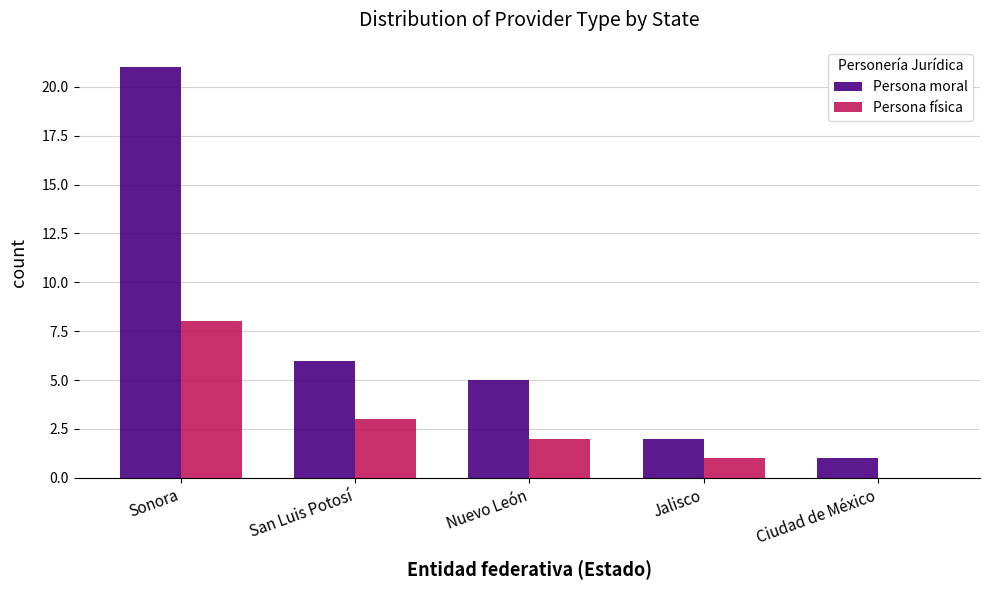

What value does the Persona moral series have at Sonora, to the nearest 10?

20